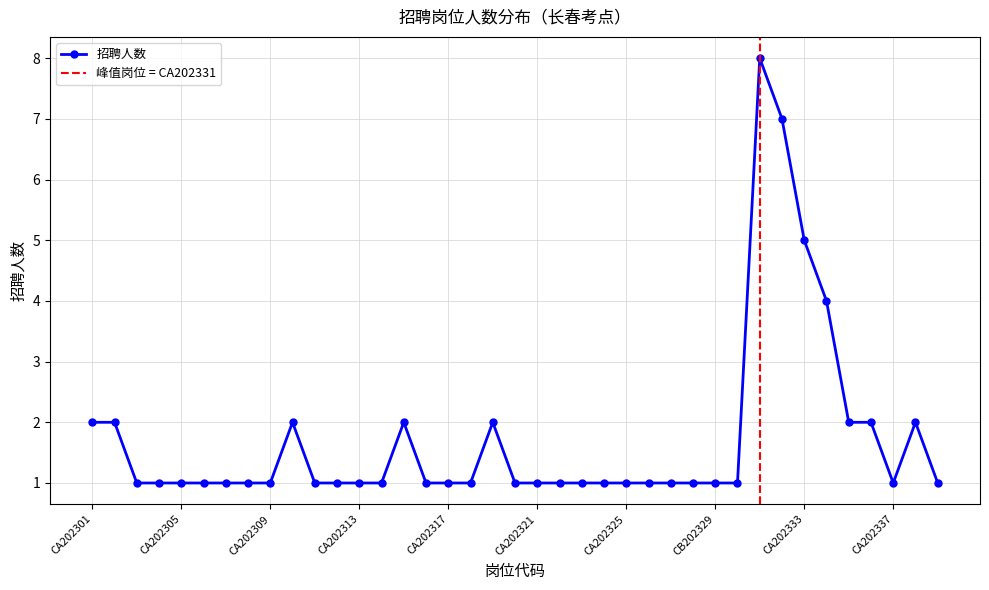

What position from the right is CB202329?

11